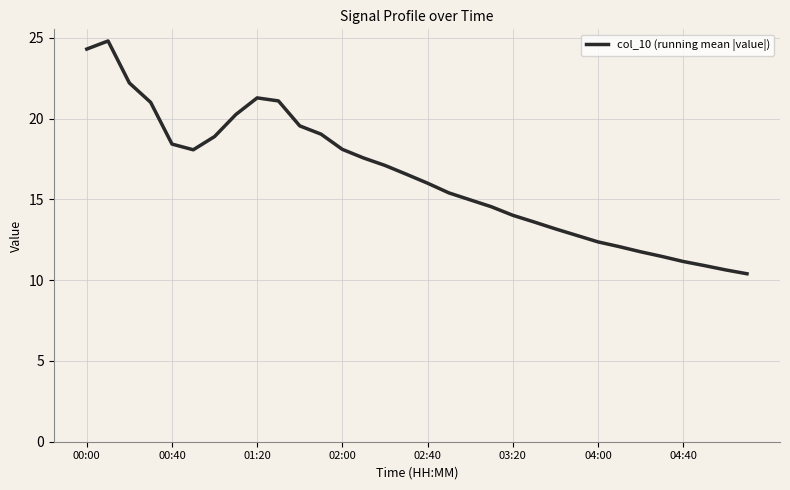

What is the difference between the second highest and minimum values?

13.9